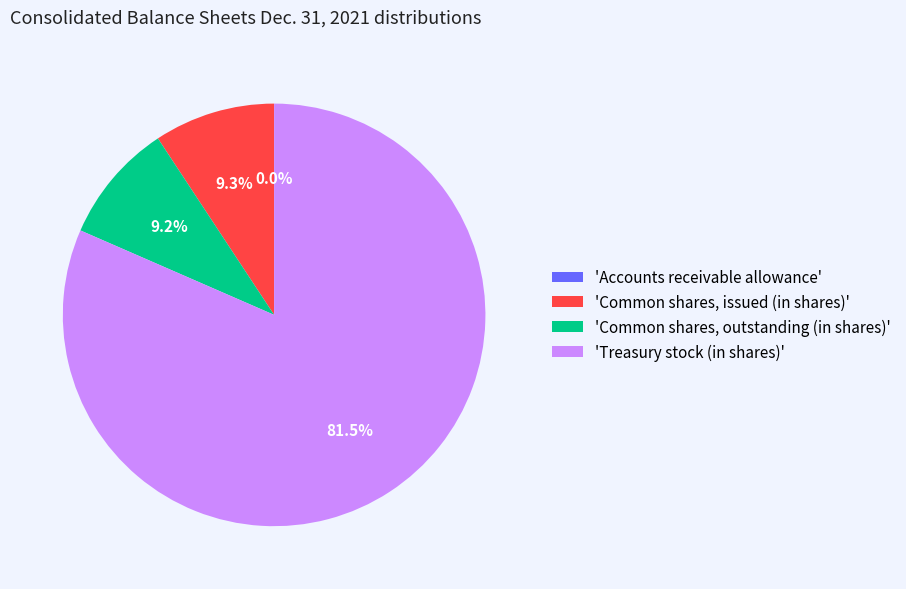

Between 'Common shares, issued (in shares)' and 'Treasury stock (in shares)', which is larger?

'Treasury stock (in shares)'